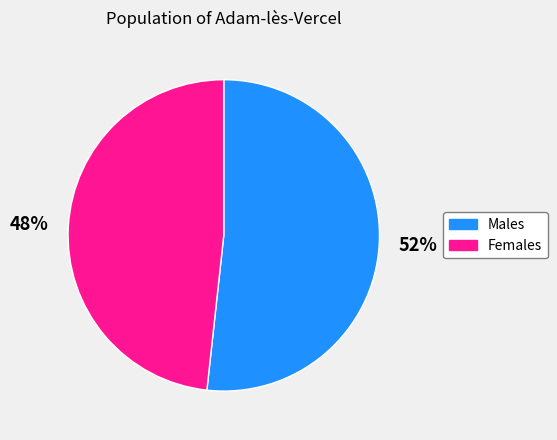

To the nearest percent, what is the average slice percentage?

50%